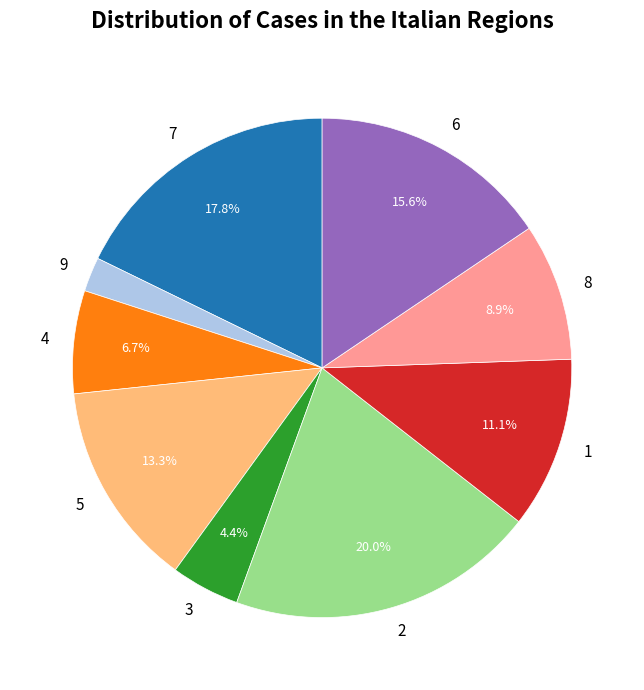

Rank the categories by value from highest to lowest.

2, 7, 6, 5, 1, 8, 4, 3, 9